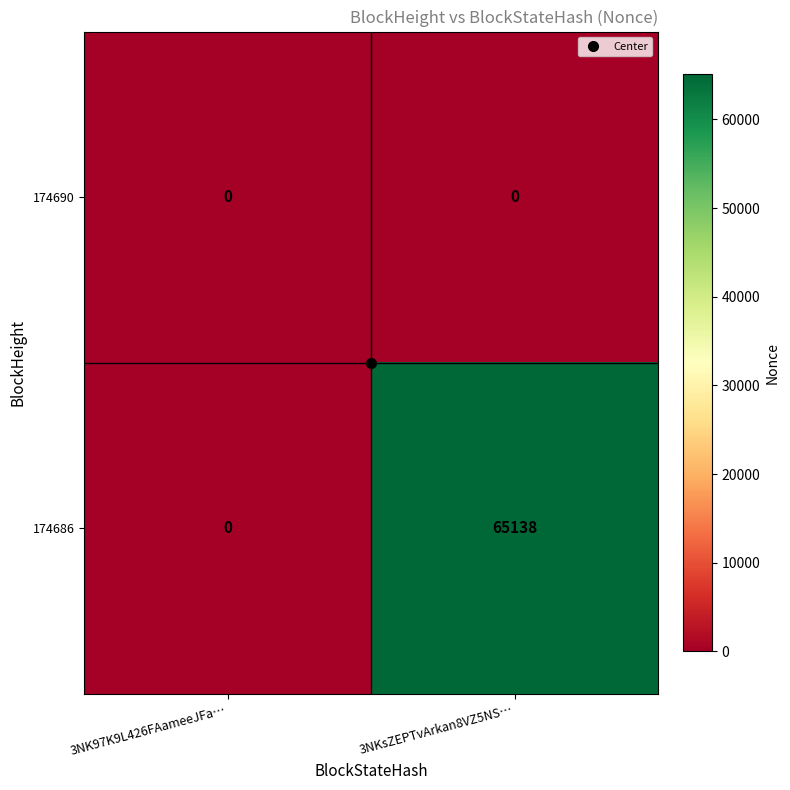

Which series has the widest spread of values?

174686